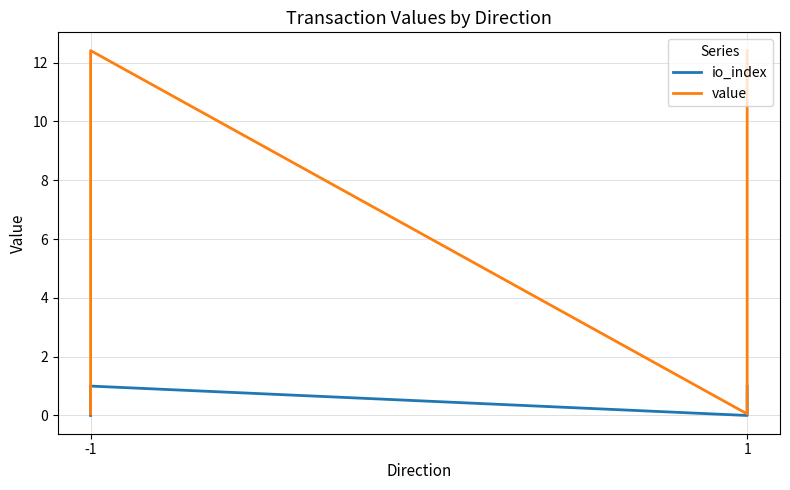

Between -1 and 1, which series saw the biggest shift?

value